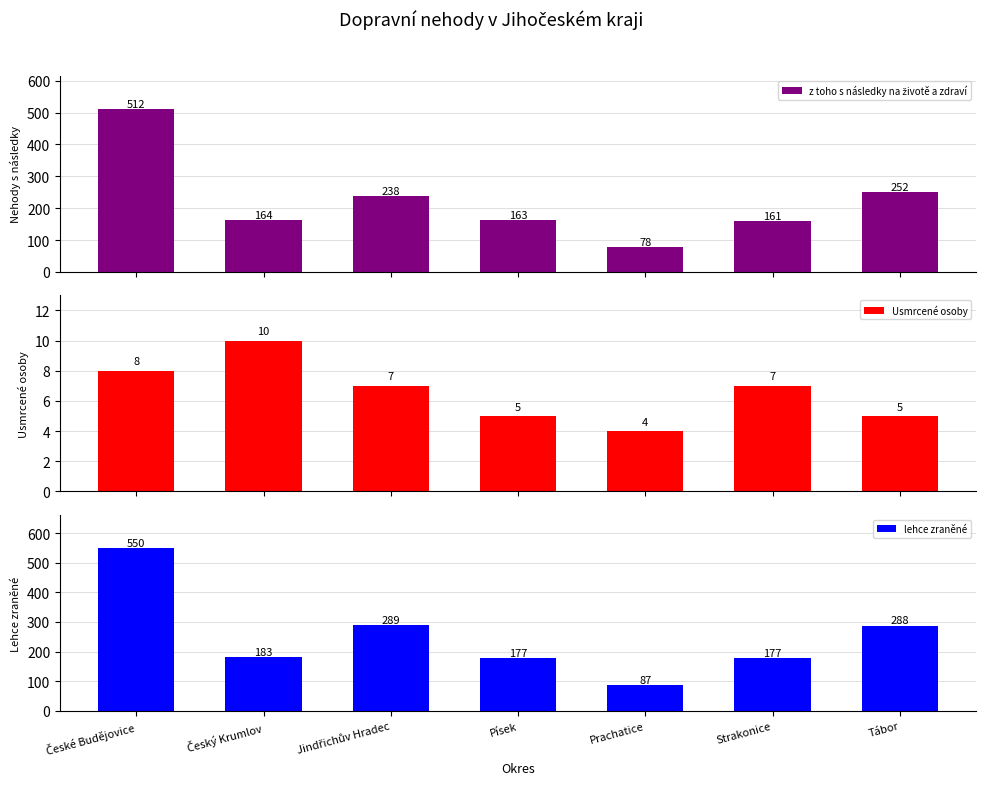

Which has a higher value, Jindřichův Hradec or Český Krumlov?

Jindřichův Hradec